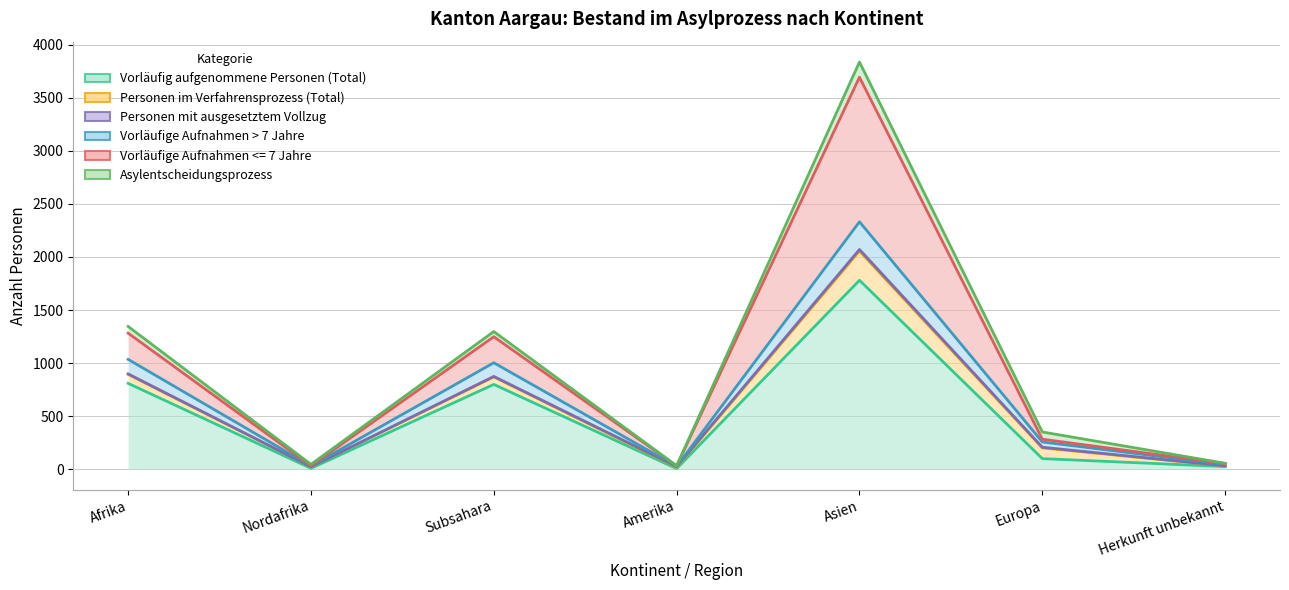

Reading right to left, what are all the values shown in this chart?

Vorläufig aufgenommene Personen (Total): 25	100	1780	6	799	9	809
Personen im Verfahrensprozess (Total): 31	201	2055	18	870	23	894
Personen mit ausgesetztem Vollzug: 32	207	2070	25	874	23	898
Vorläufige Aufnahmen > 7 Jahre: 44	257	2331	26	1003	30	1035
Asylentscheidungsprozess: 56	351	3836	33	1297	46	1345